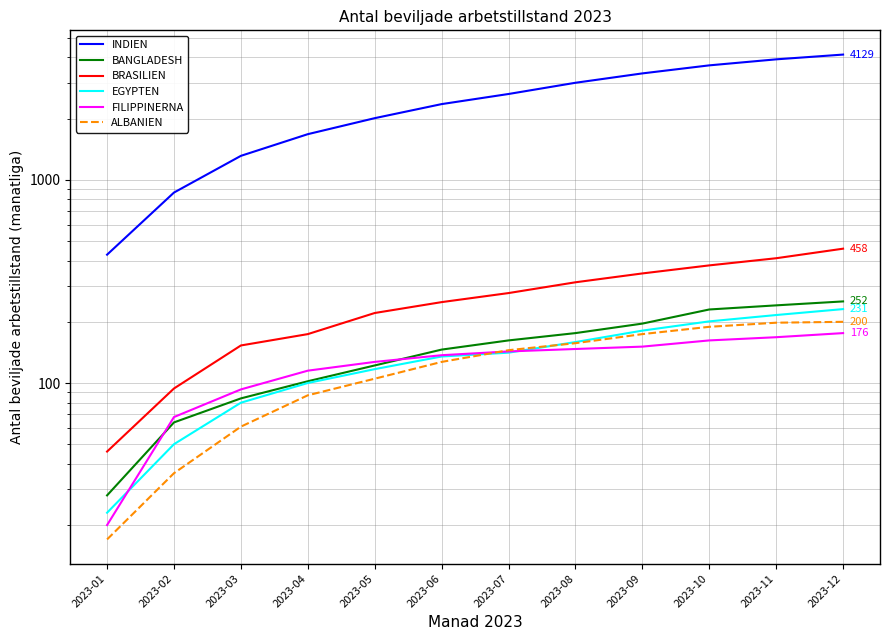

Where is BANGLADESH nearest to the value 140?

2023-06